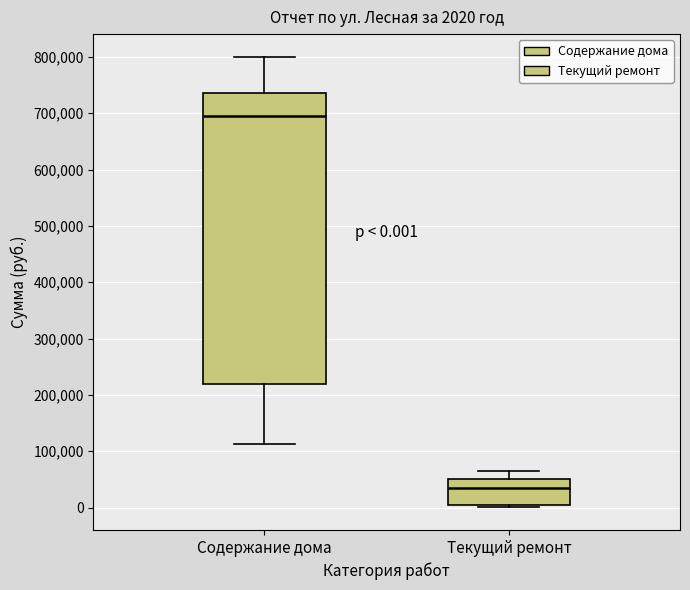

Which box is the tallest, from its lower edge to its upper edge?

Содержание дома